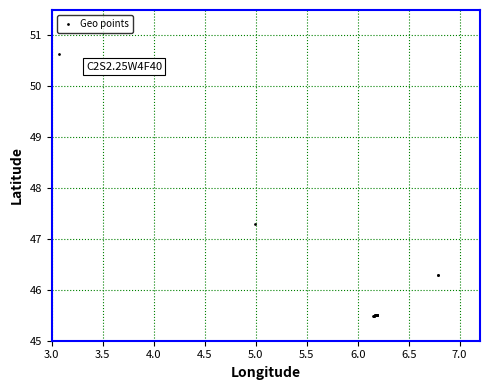

What Y value in the scatter plot is closest to 48?

47.3